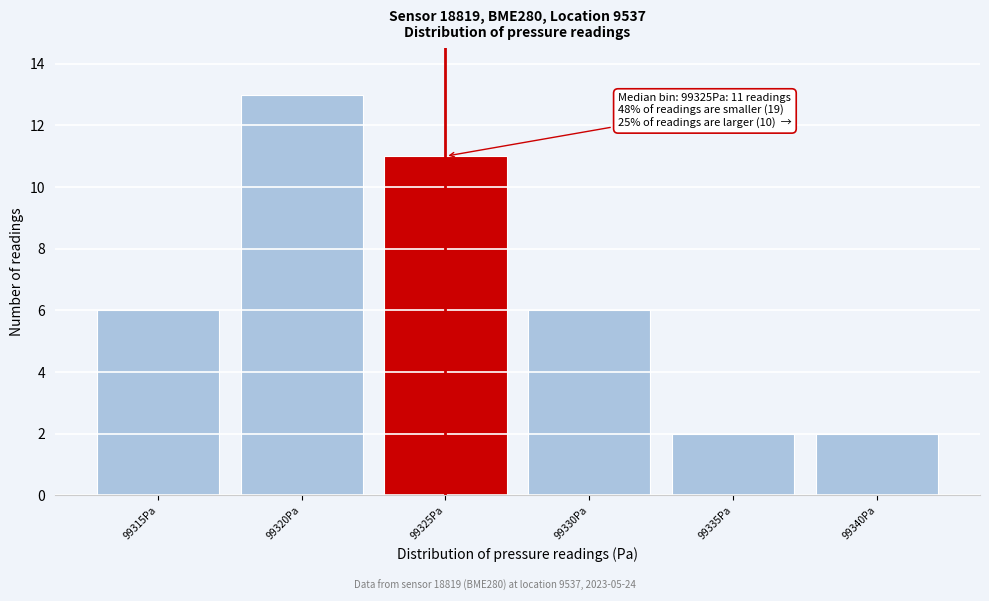

Reading right to left, extract all data points from this chart.

2	2	6	11	13	6